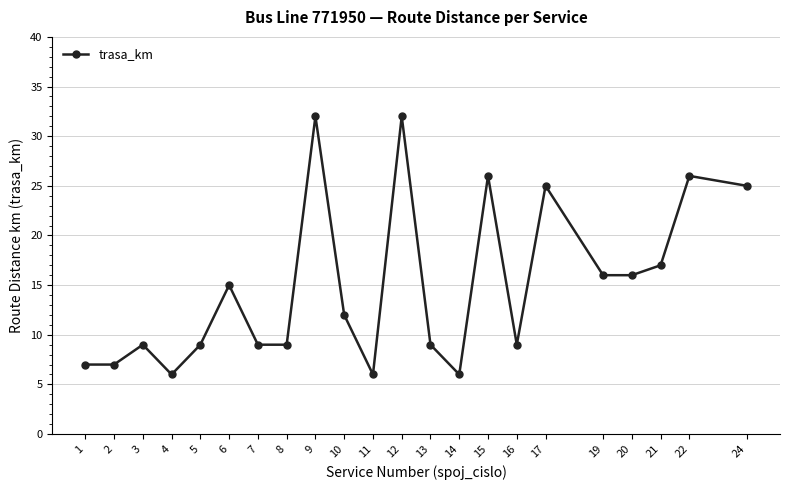

How many data points are less than 12?

11